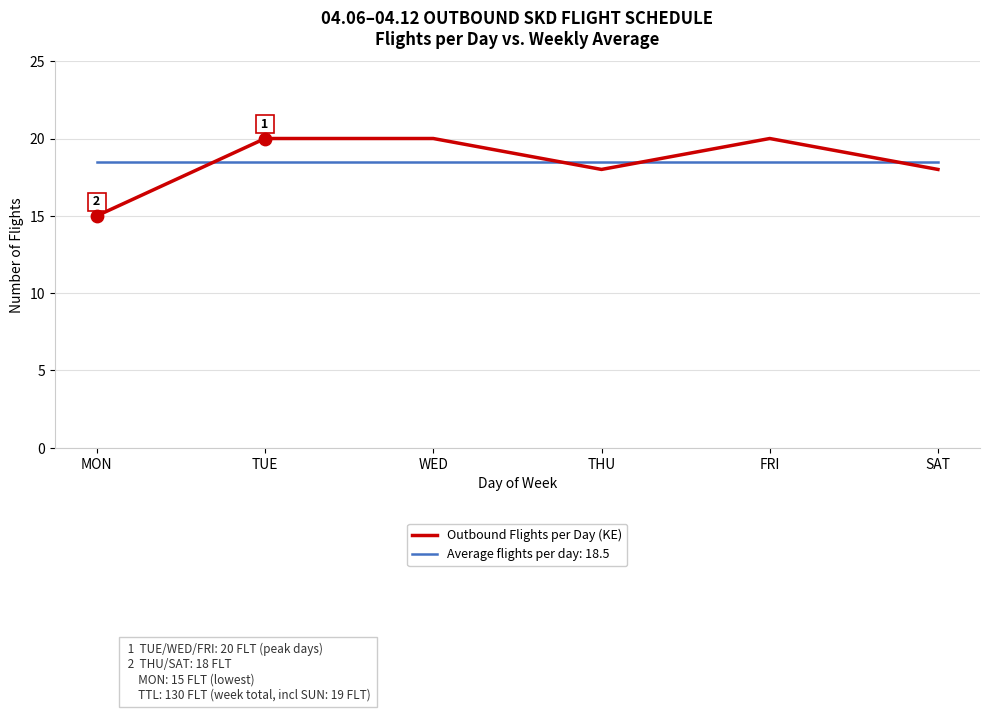

Between TUE and SAT, which series saw the biggest shift?

Outbound Flights per Day (KE)